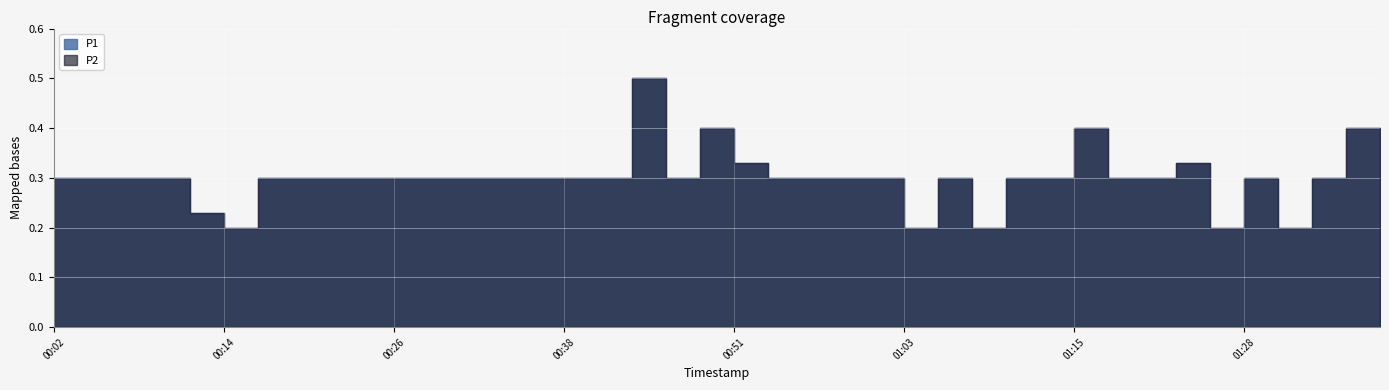

Which series changed the most between 00:38 and 01:33?

P1